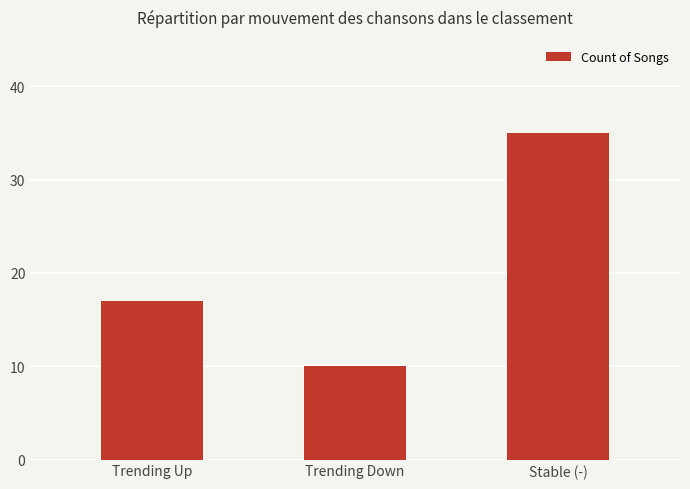

Rank the categories by value from highest to lowest.

Stable (-), Trending Up, Trending Down